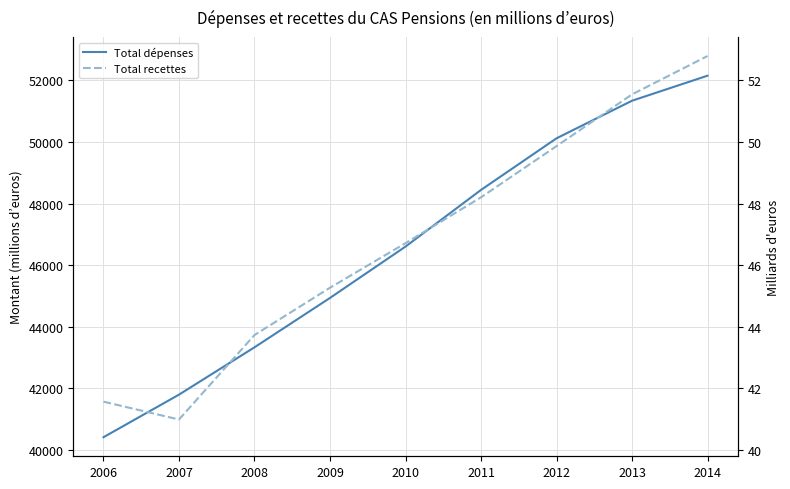

Does the chart display data point markers on the line(s)?

No